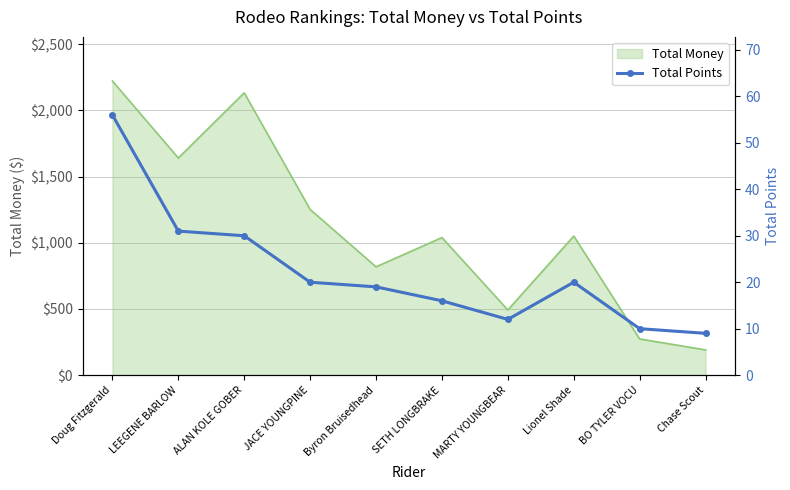

At which label is the value closest to 32?

LEEGENE BARLOW